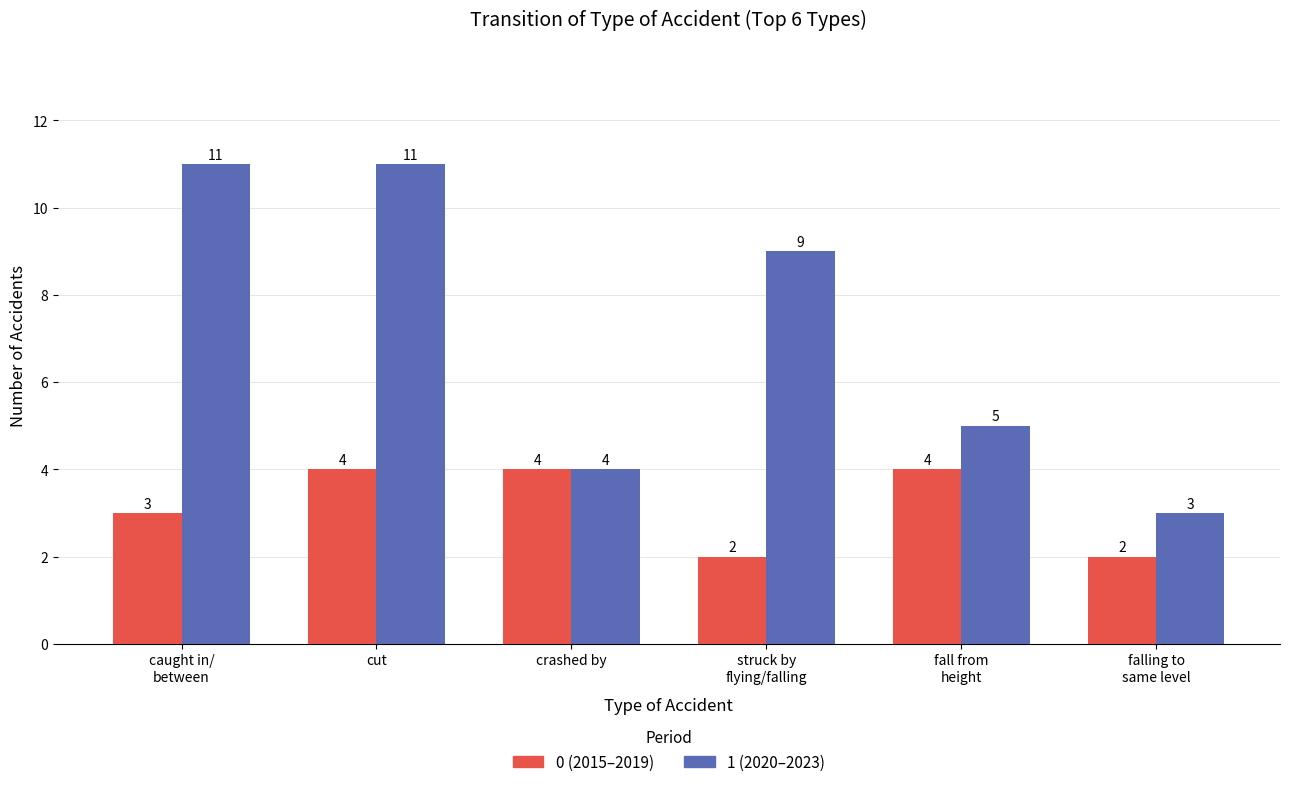

What is the spread (max minus min) of values at falling to
same level?

1